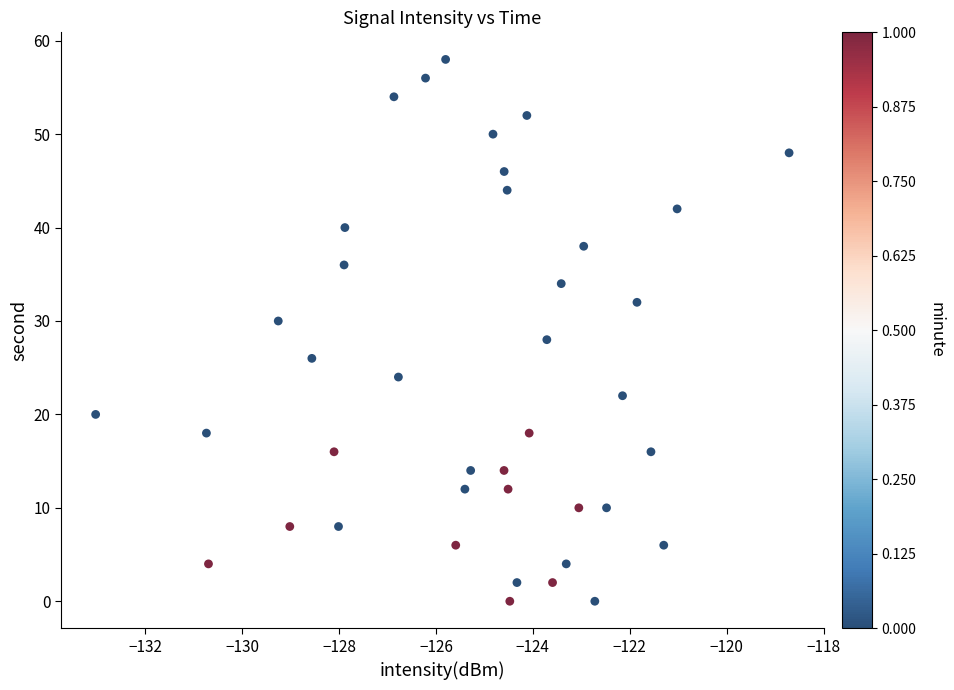

What is the range of Y values (max minus min)?

58